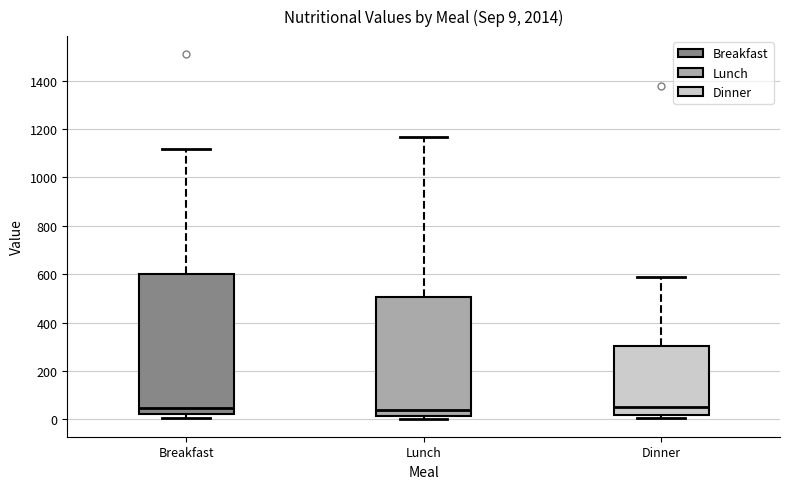

Which box is the tallest, from its lower edge to its upper edge?

Breakfast